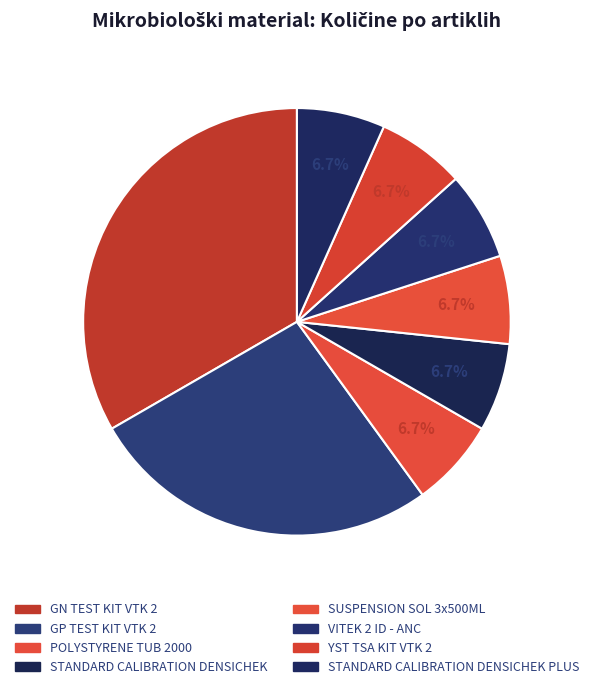

What percentage is the GP TEST KIT VTK 2 slice, to the nearest percent?

27%